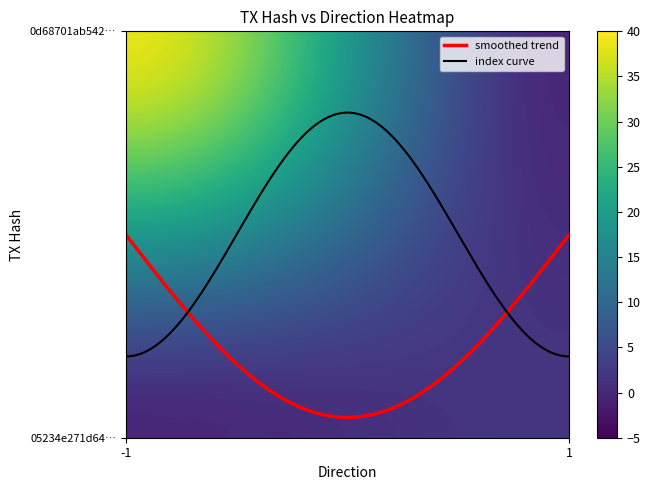

Which series has the largest total across all categories?

smoothed trend